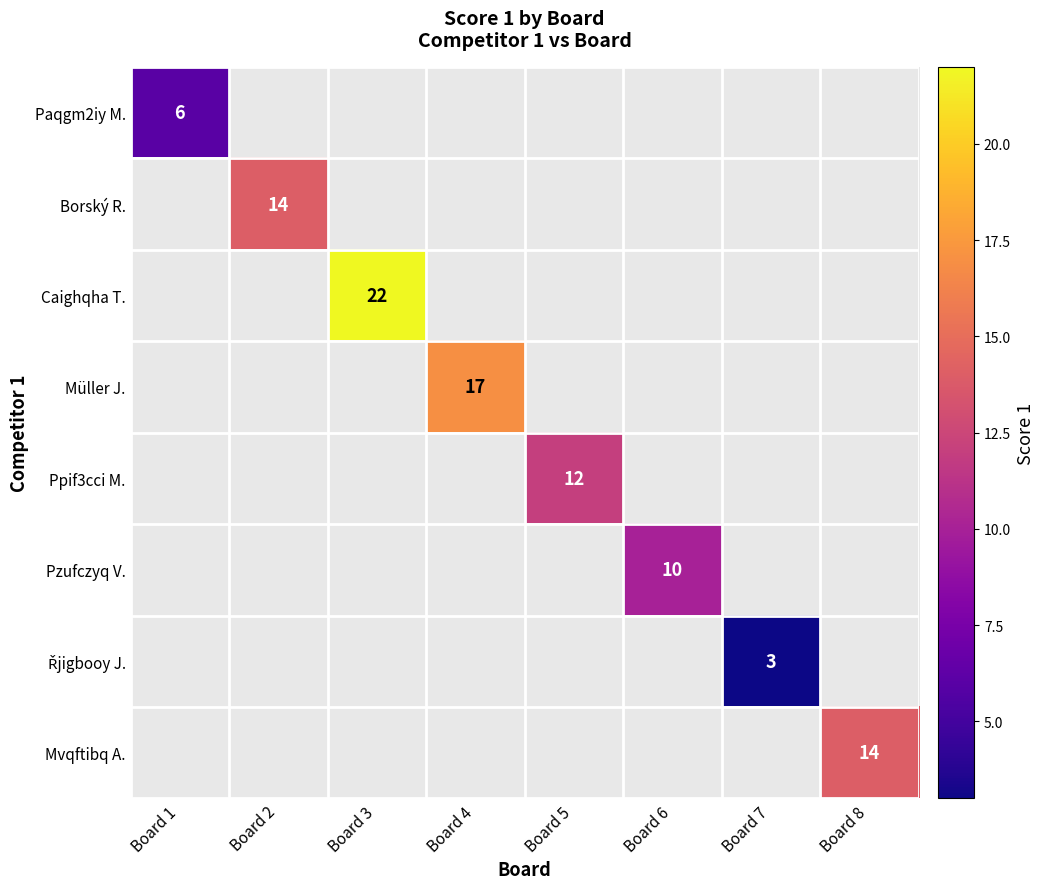

True or false: Borský R. has a value of 7 at Board 2.

False